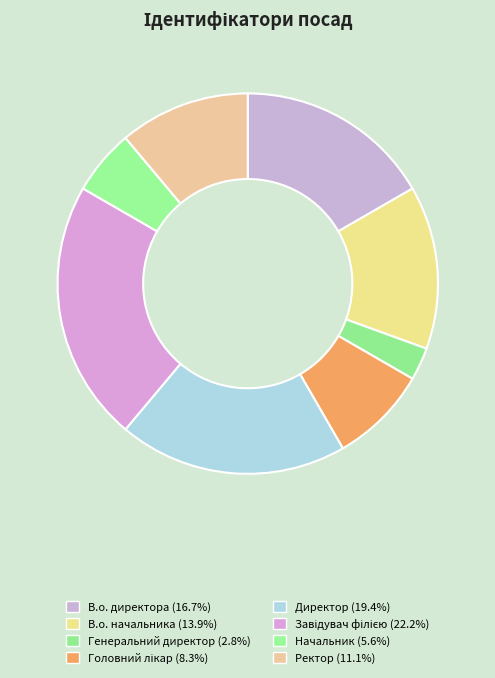

How much of the chart is everything except Директор?

80.6%